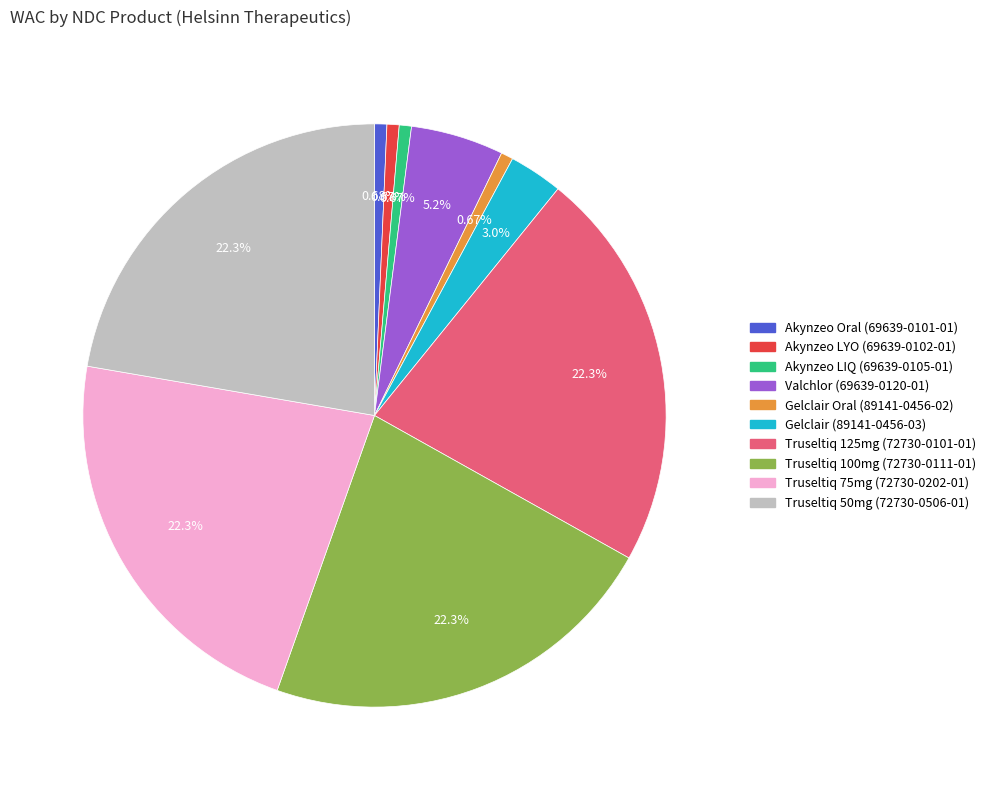

Do Valchlor (69639-0120-01) and Gelclair Oral (89141-0456-02) together represent more than half of the pie?

No